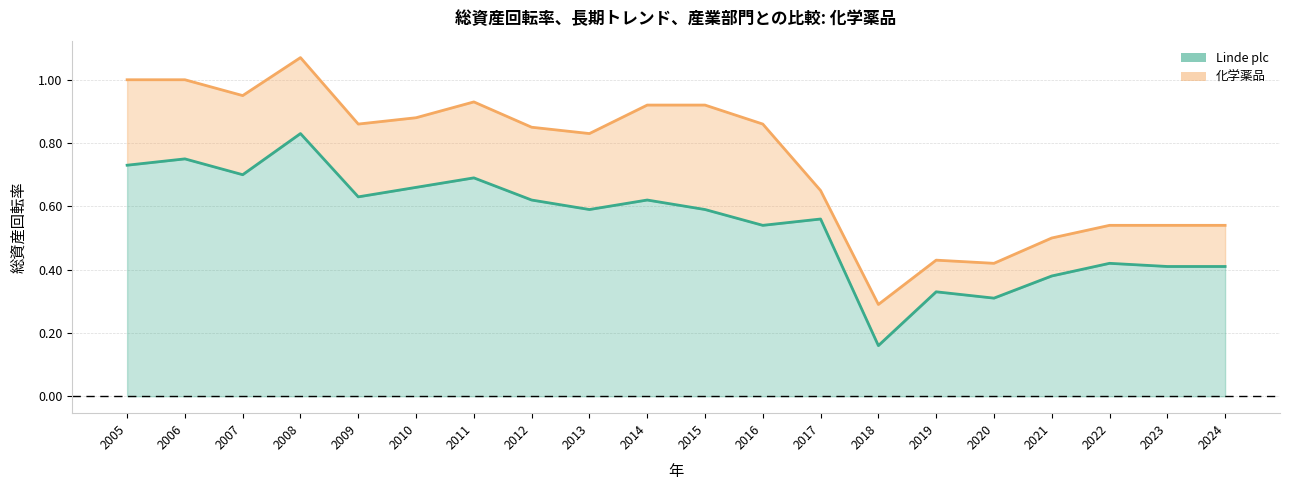

Read the 化学薬品 value at 2009.

0.9